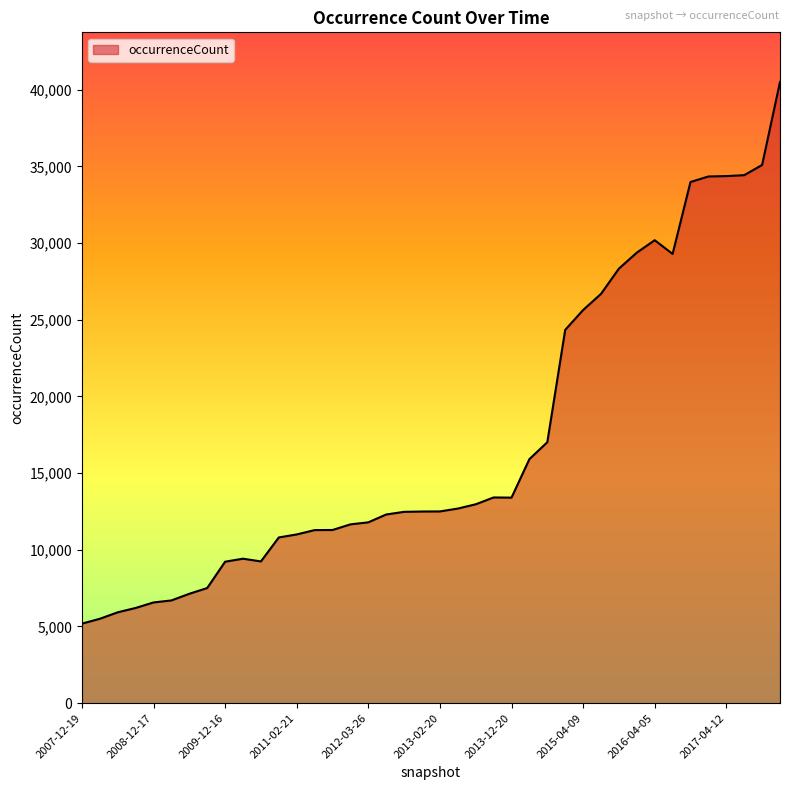

What is the maximum value shown in the chart?

40501